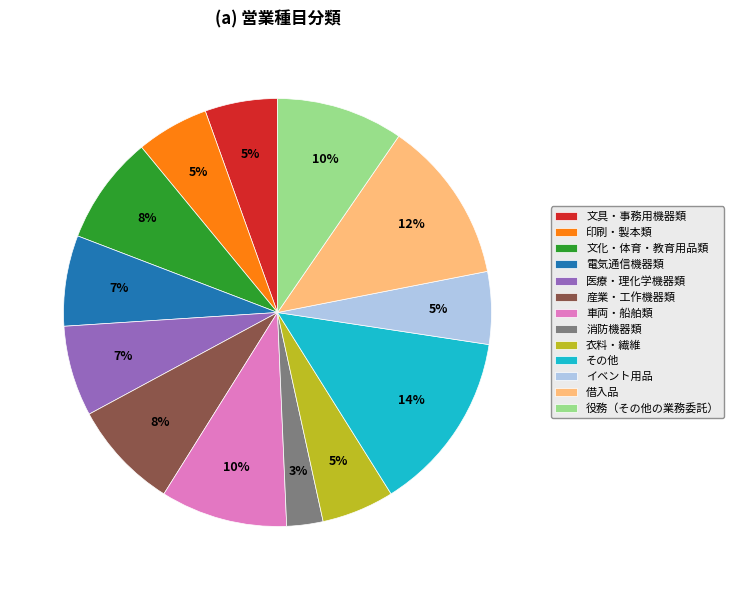

The 印刷・製本類 slice represents 5% of the pie. True or false?

True